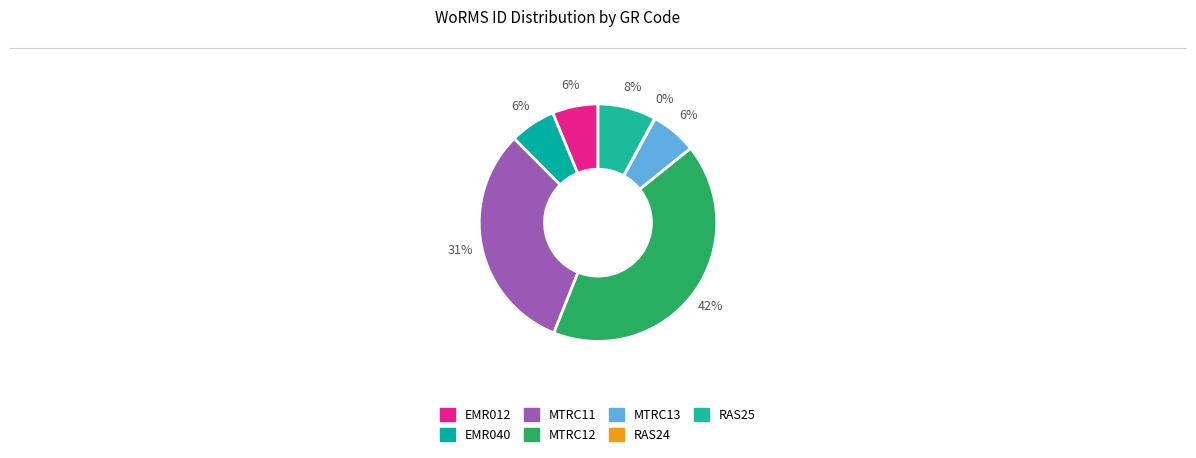

To the nearest percent, what is the average slice percentage?

14%